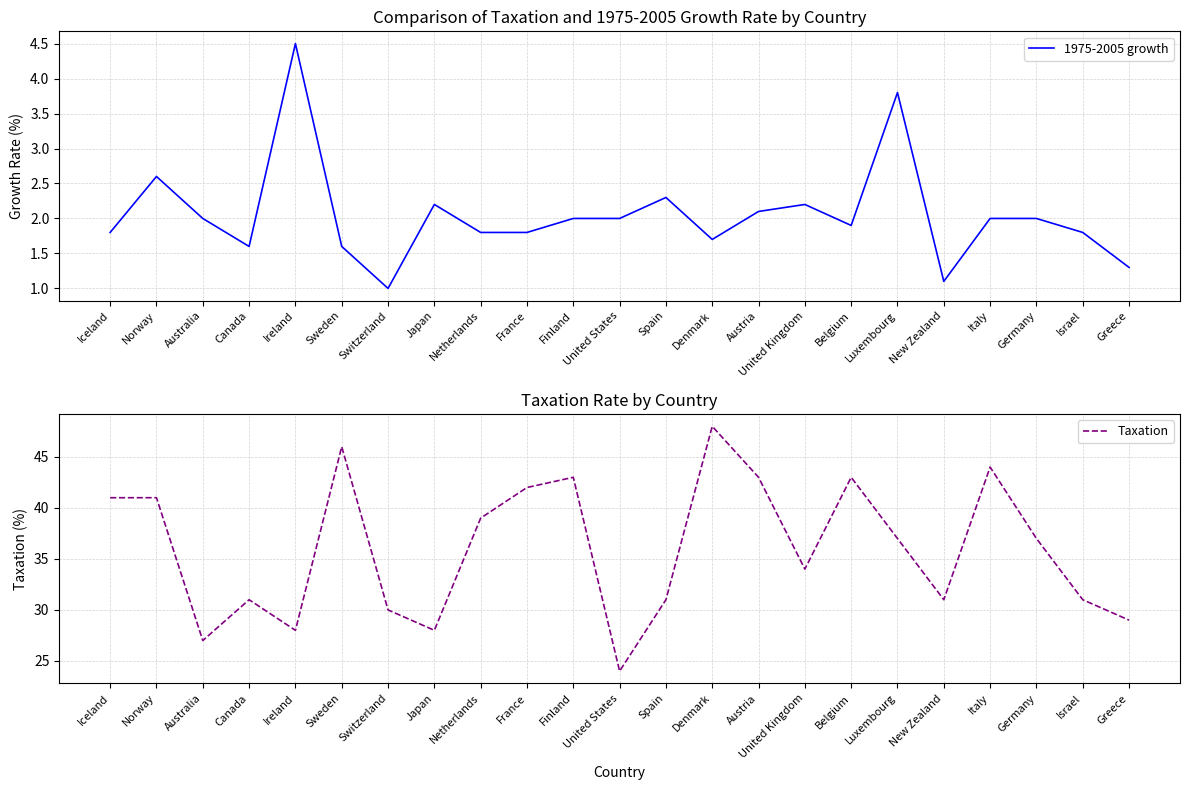

At which category does 1975-2005 growth reach its first local valley?

Canada